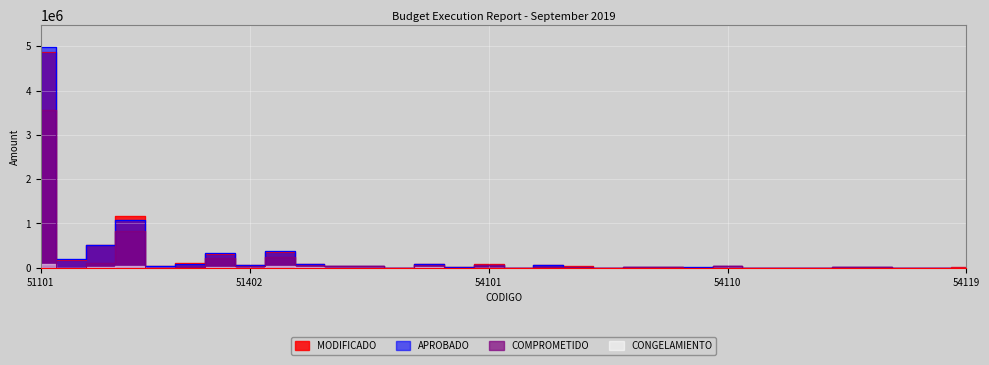

Which series has the largest total across all categories?

APROBADO